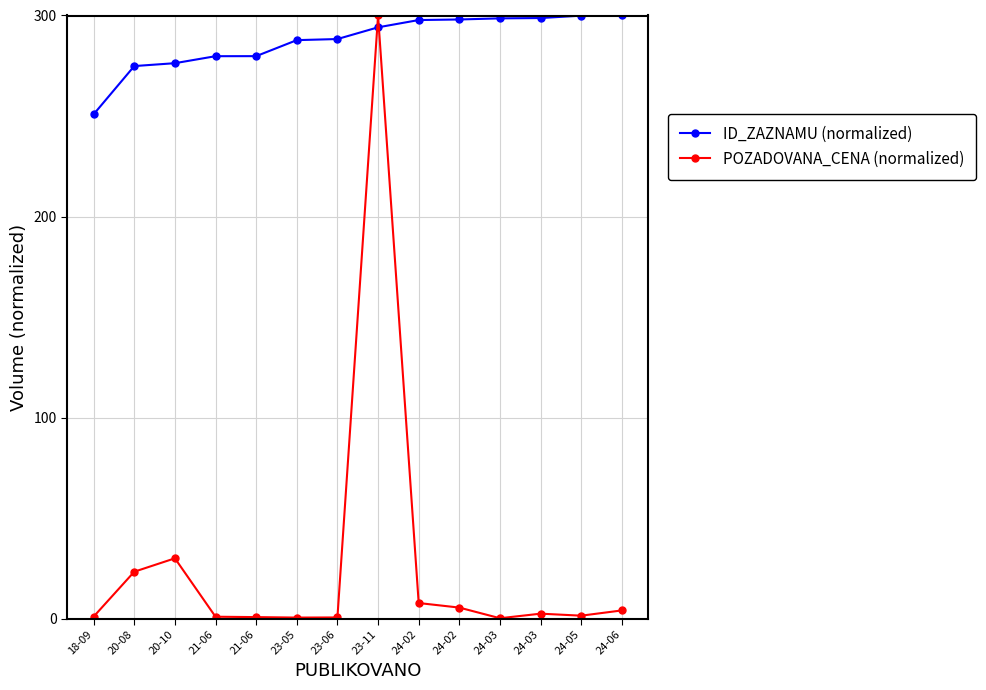

How many interior local peaks does the POZADOVANA_CENA (normalized) series have?

3